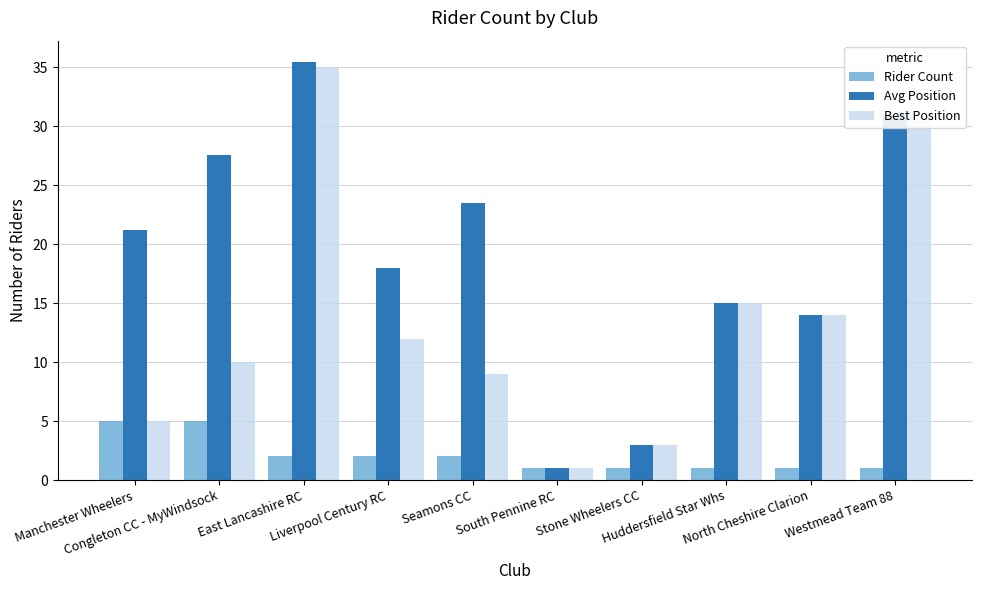

What is the difference between the second highest and minimum values in the Avg Position series?

30.0